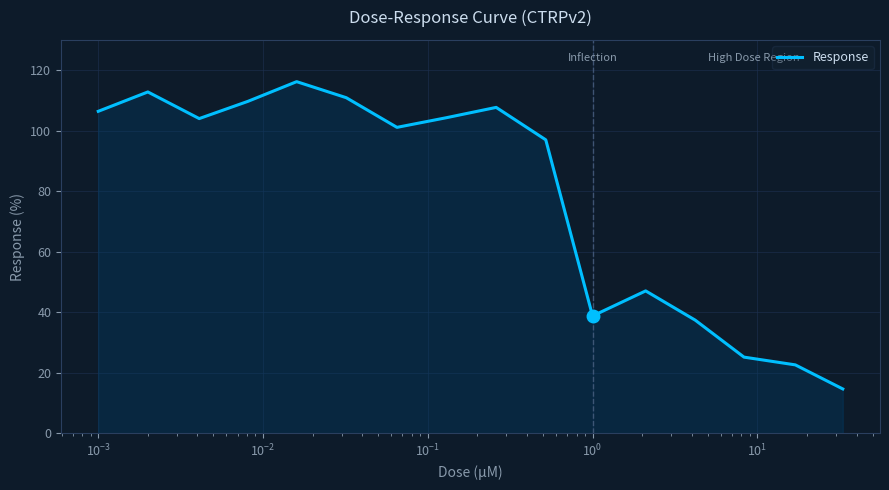

What is the minimum value shown in the chart?

14.7